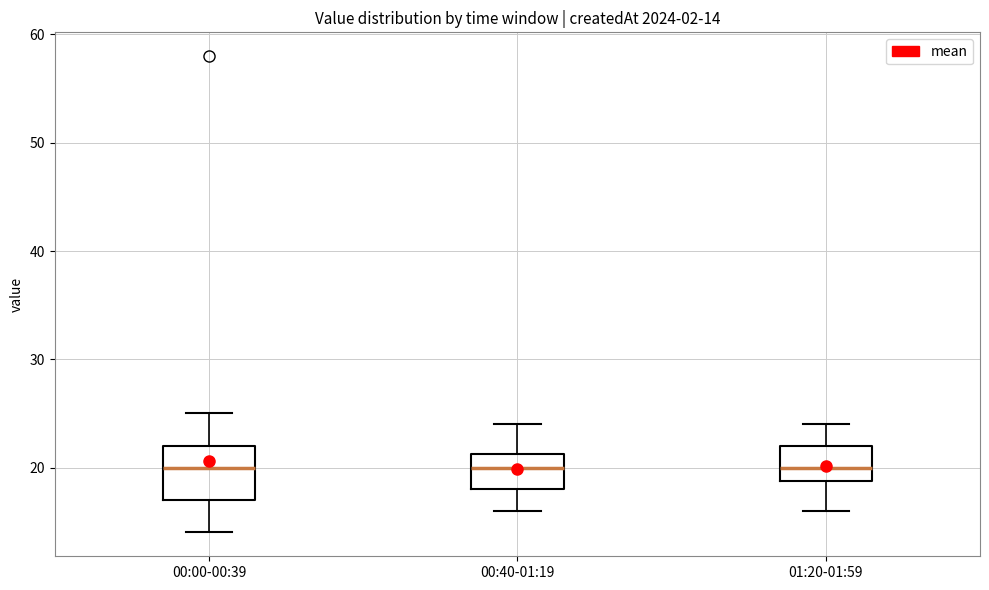

Which box is the tallest, from its lower edge to its upper edge?

00:00-00:39